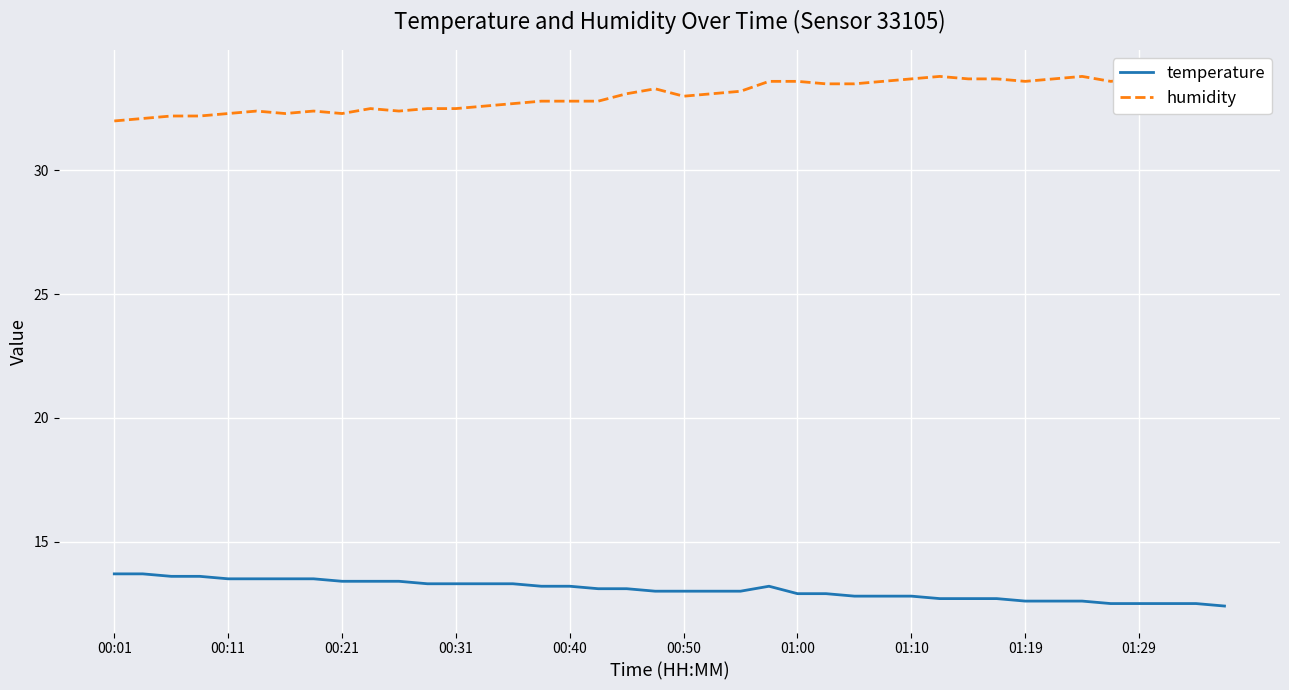

What is the average value of the humidity series?

33.0